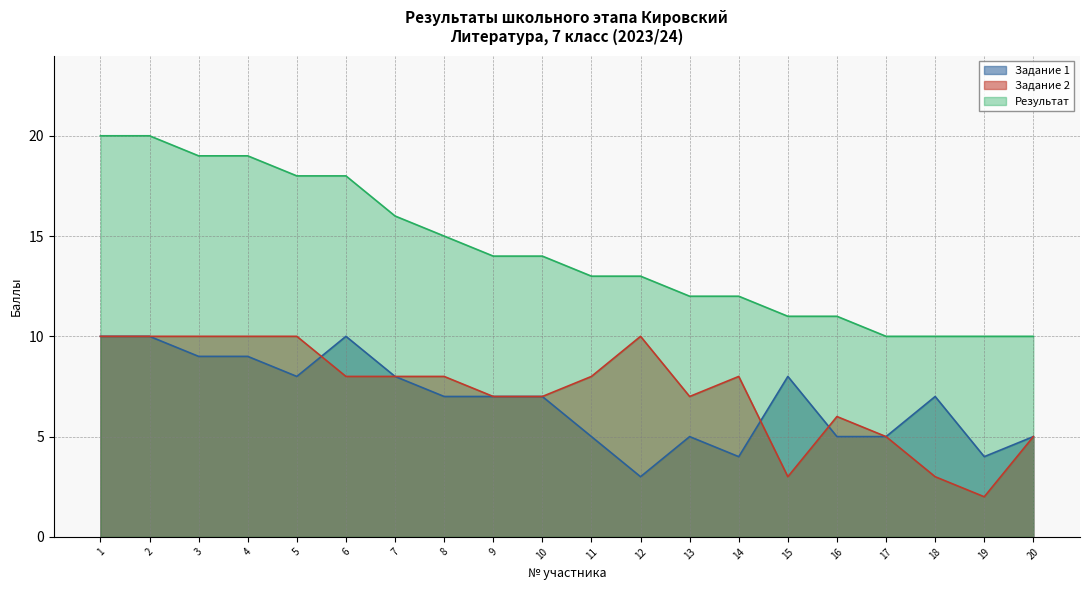

Reading left to right, what are all the values shown in this chart?

Задание 1: 10	10	9	9	8	10	8	7	7	7	5	3	5	4	8	5	5	7	4	5
Задание 2: 10	10	10	10	10	8	8	8	7	7	8	10	7	8	3	6	5	3	2	5
Результат: 20	20	19	19	18	18	16	15	14	14	13	13	12	12	11	11	10	10	10	10